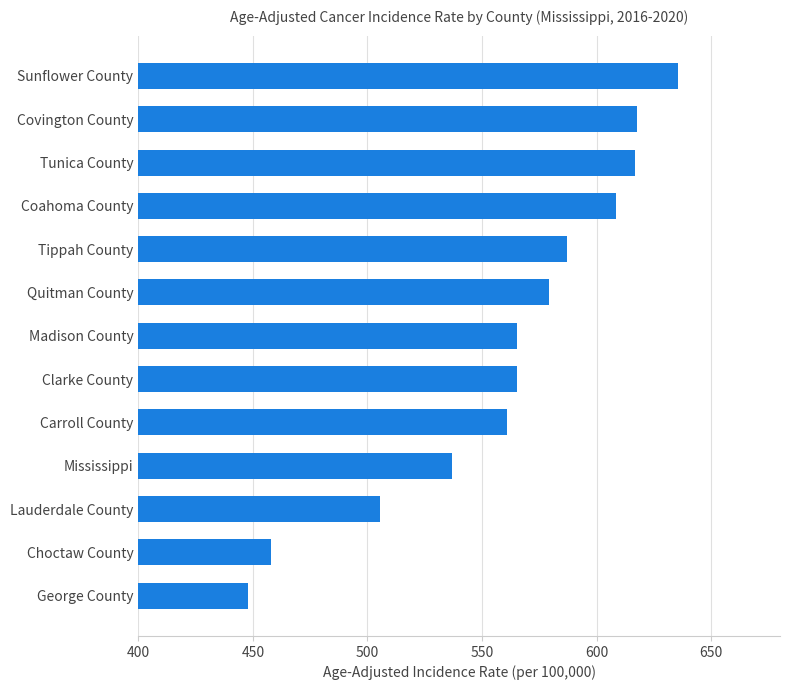

Which label corresponds to the smallest value in the chart?

George County